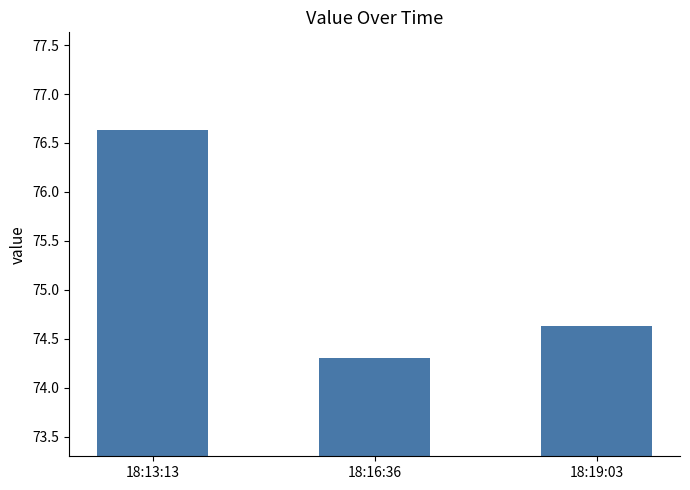

What is the change in value from 18:13:13 to 18:16:36?

-2.3